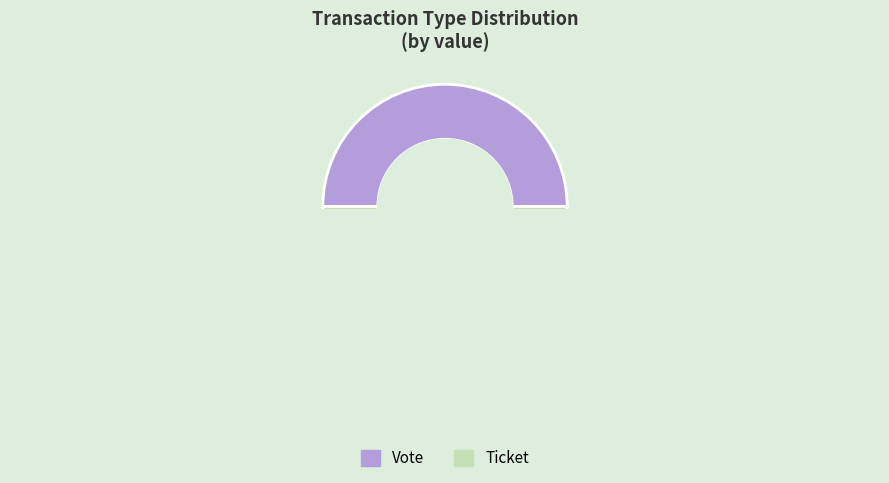

What is the total percentage of Vote and Ticket?

100.0%